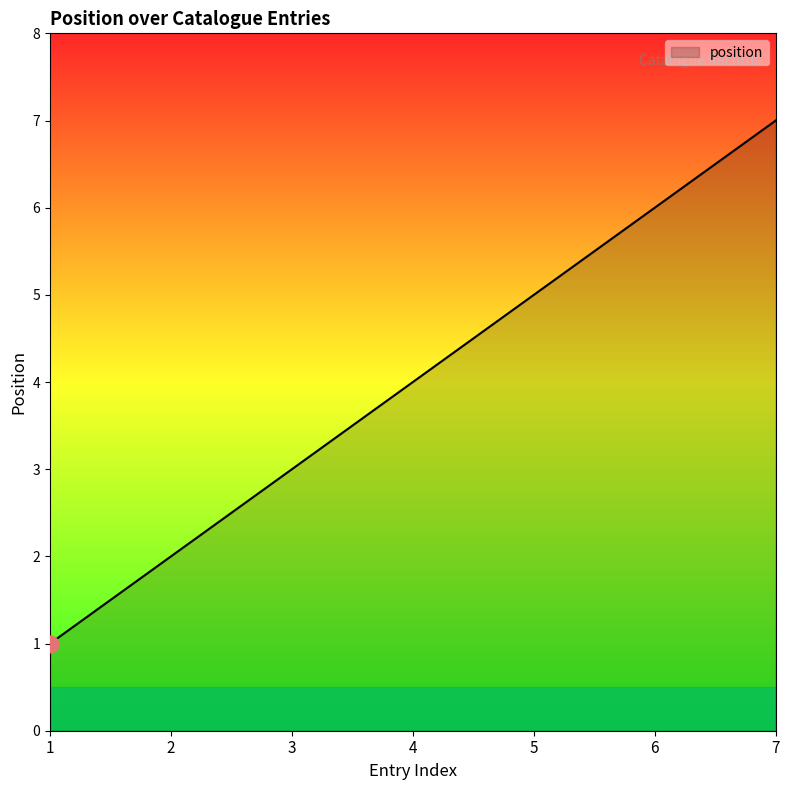

What is the difference between the values at 6 and 4?

2